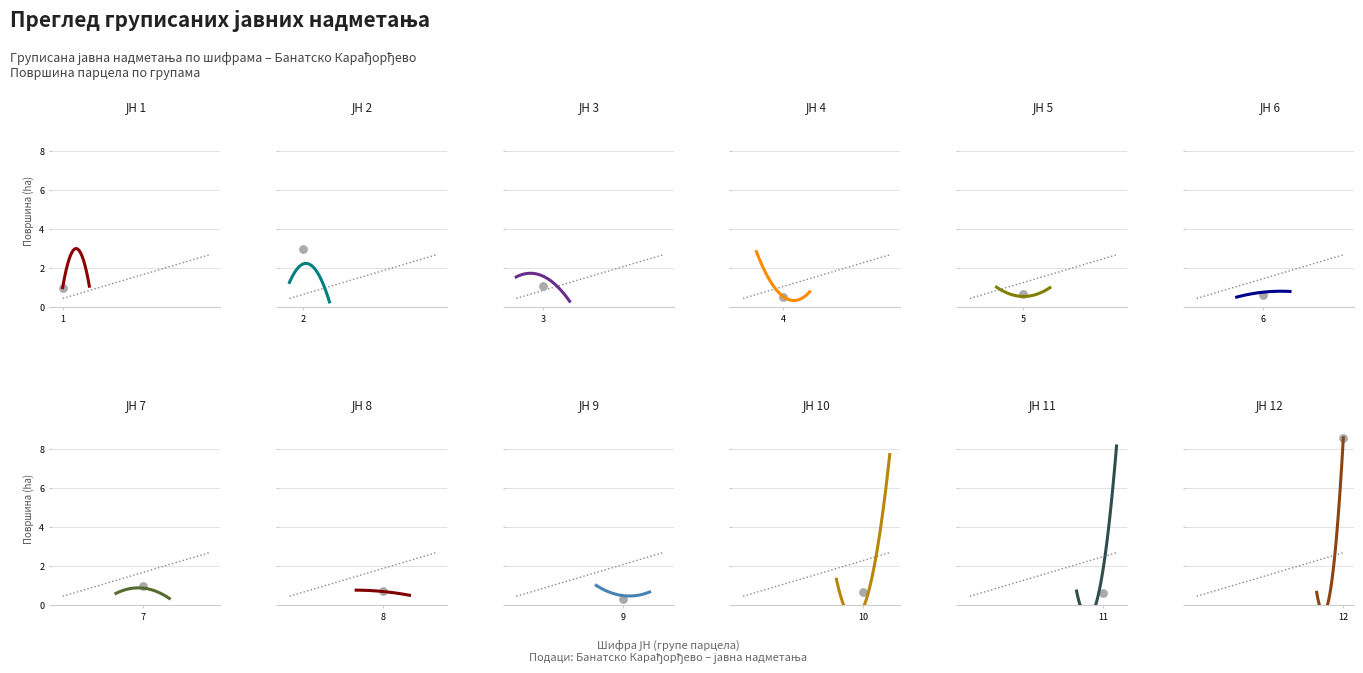

What is the change in value from 7 to 11?

-0.4